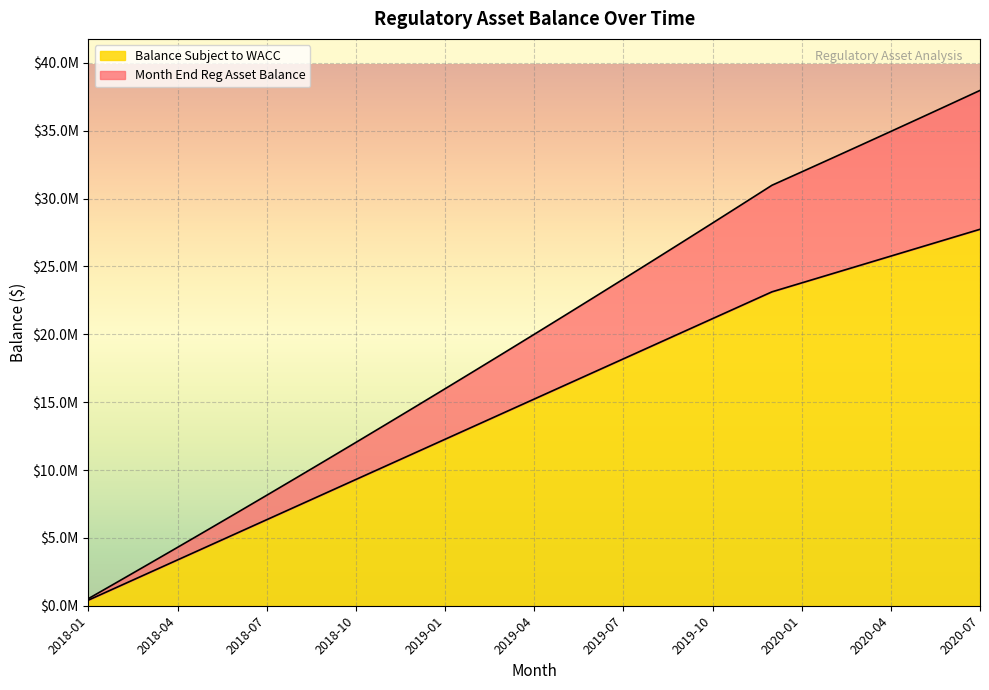

Does the chart display data point markers on the line(s)?

No